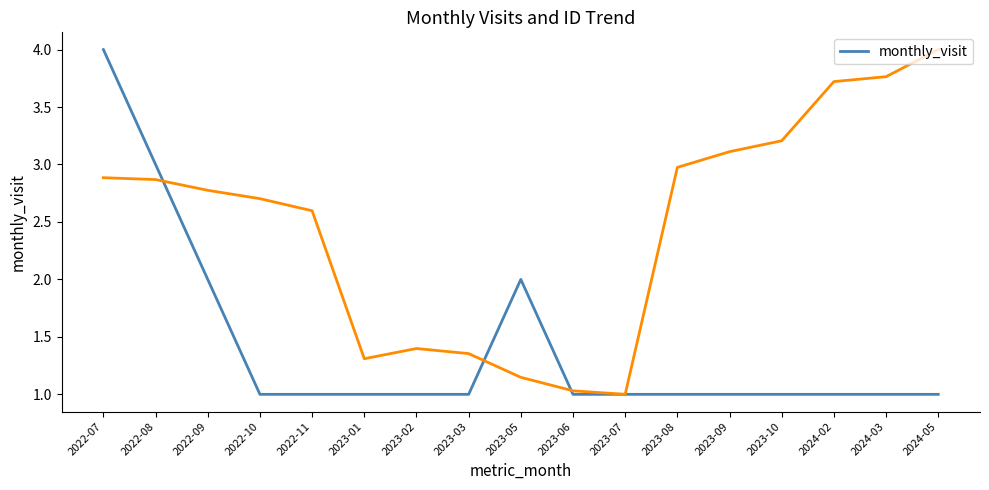

Where is the first local maximum?

2023-05